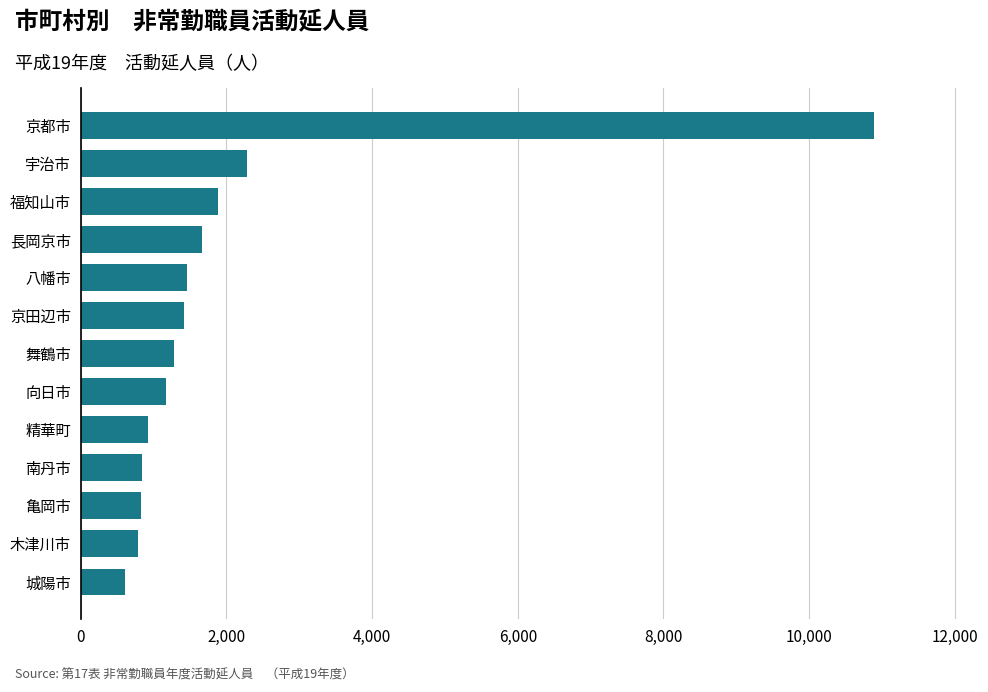

What is the smallest value displayed?

606